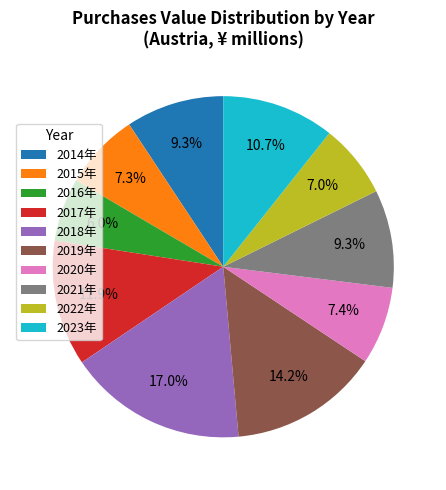

Do 2016年 and 2023年 together represent more than half of the pie?

No